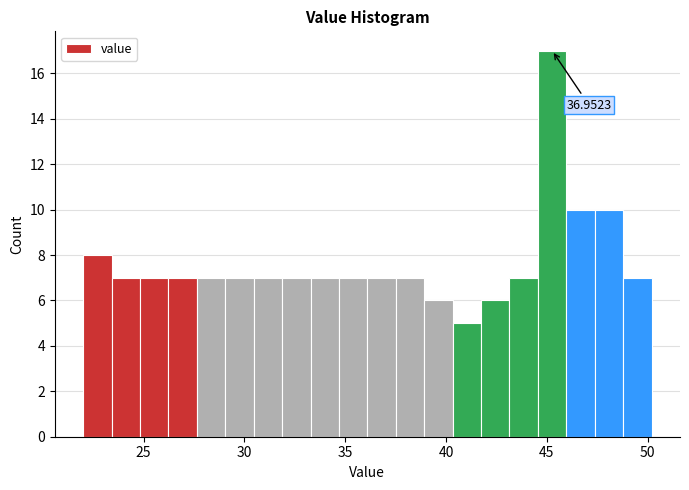

Around what value on the x-axis is the tallest bar? Give the approximate position of its centre, as read against the axis.

45.5